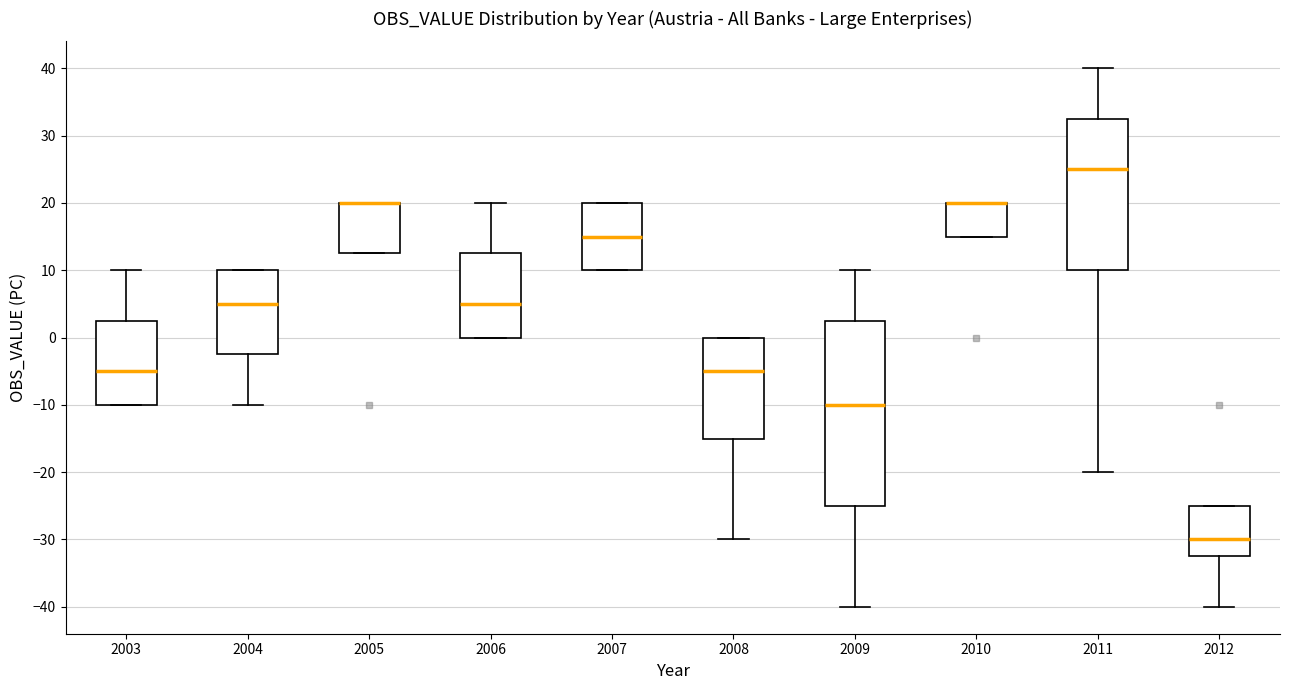

Reading left to right, read every box against the y-axis: the position of its median line, the range the box covers, and the ends of its whiskers. The values are not printed on the chart, so give them approximately, as read against the axis.

2003: median -5, box -10 to 3, whiskers -10 to 10
2004: median 5, box -2 to 10, whiskers -10 to 10
2005: median 20 (drawn on the box's upper edge), box 13 to 20, whiskers 13 to 20
2006: median 5, box 0 to 13, whiskers 0 to 20
2007: median 15, box 10 to 20, whiskers 10 to 20
2008: median -5, box -15 to 0, whiskers -30 to 0
2009: median -10, box -25 to 3, whiskers -40 to 10
2010: median 20 (drawn on the box's upper edge), box 15 to 20, whiskers 15 to 20
2011: median 25, box 10 to 33, whiskers -20 to 40
2012: median -30, box -32 to -25, whiskers -40 to -25